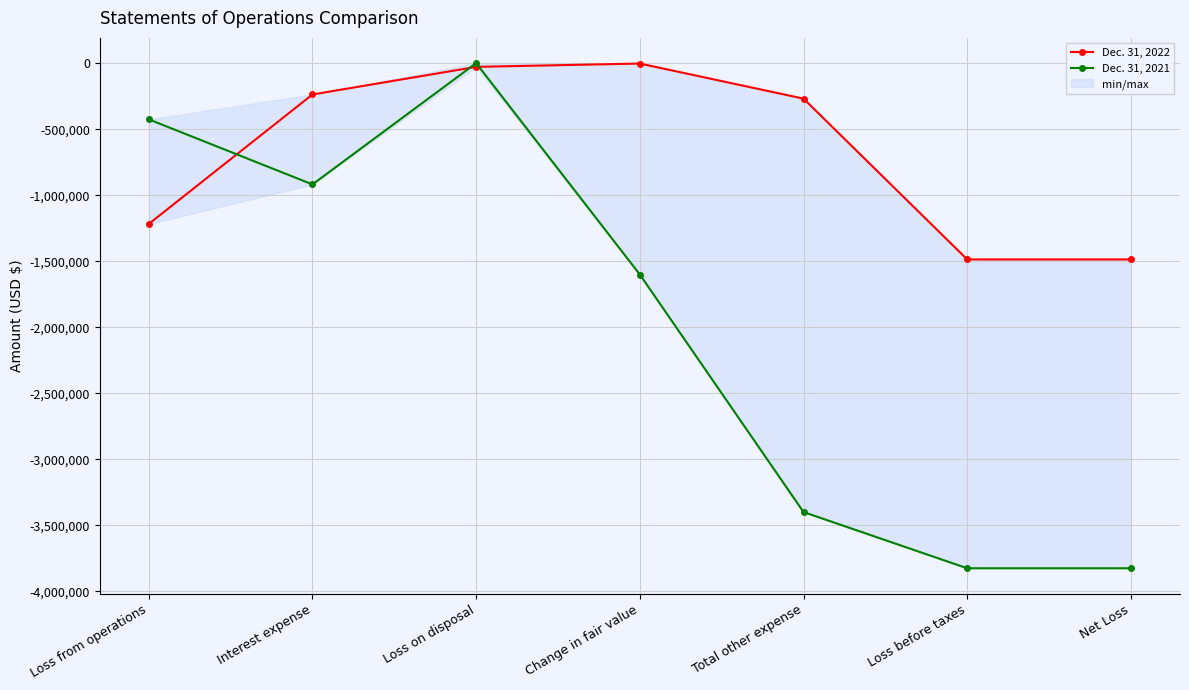

Rank the series by their maximum value, from lowest to highest.

Dec. 31, 2022, Dec. 31, 2021